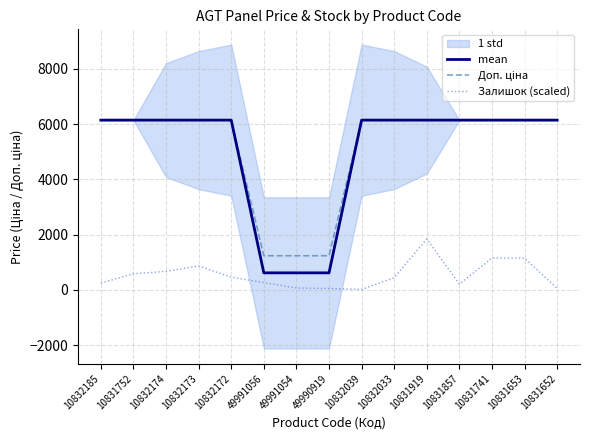

What is the approximate value of Залишок (scaled) at 10832173?

868.3